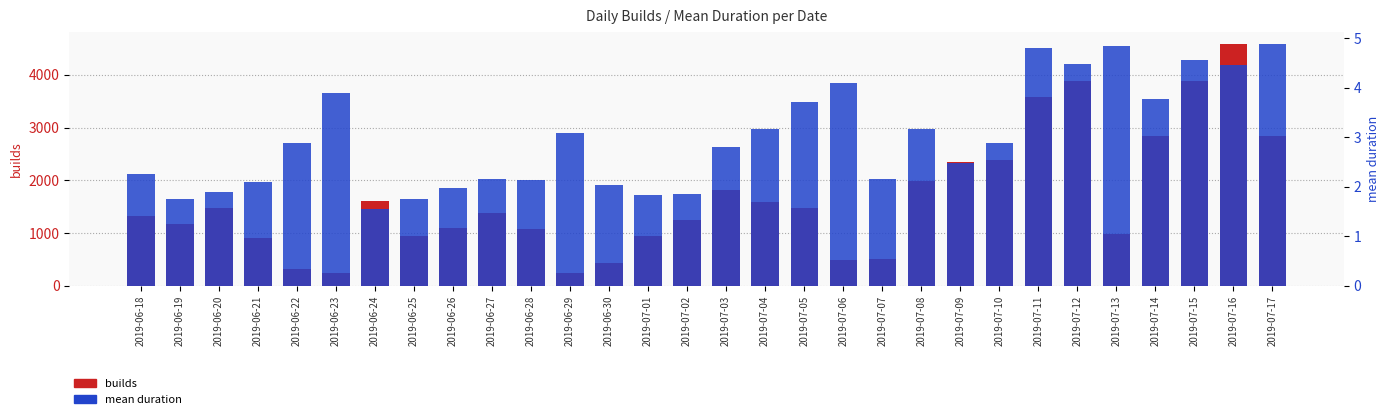

Rank the series at 2019-07-12 from lowest to highest value.

mean duration, builds